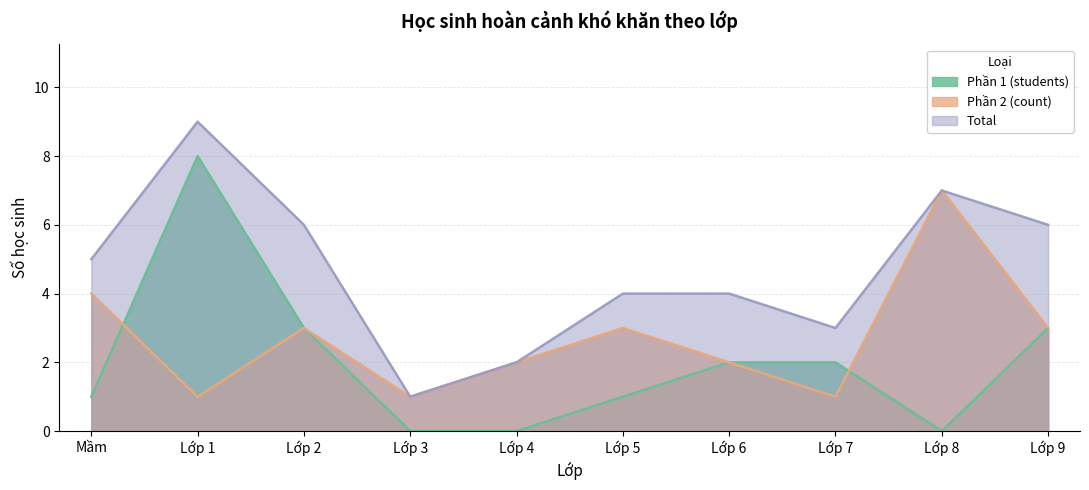

What is the spread (max minus min) of values at Lớp 2?

3